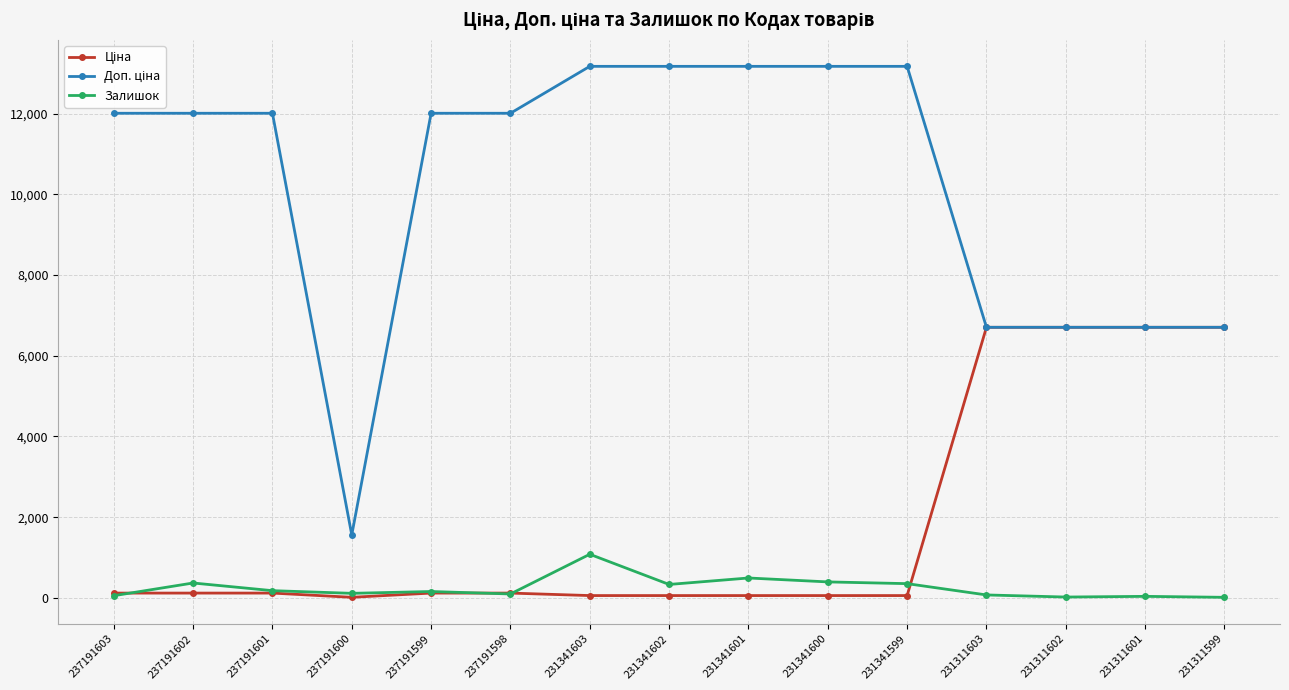

At how many categories does at least one series exceed 9505?

10